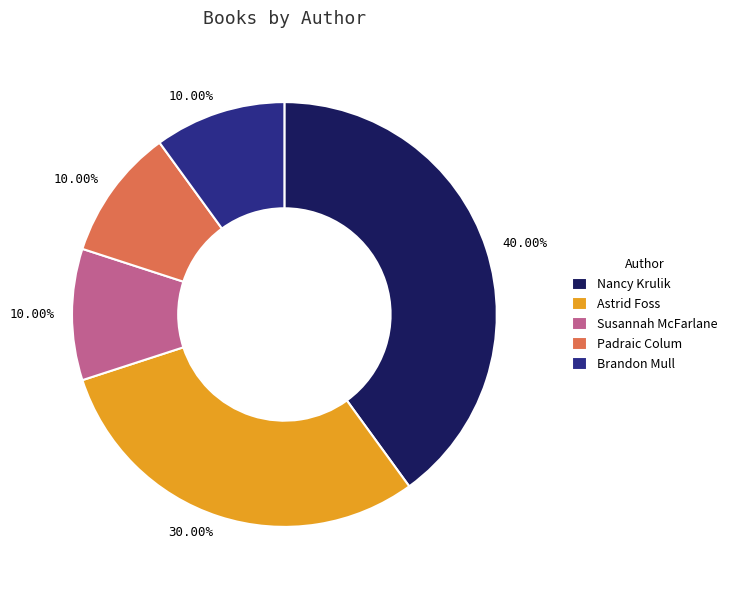

Which has a higher value, Astrid Foss or Brandon Mull?

Astrid Foss